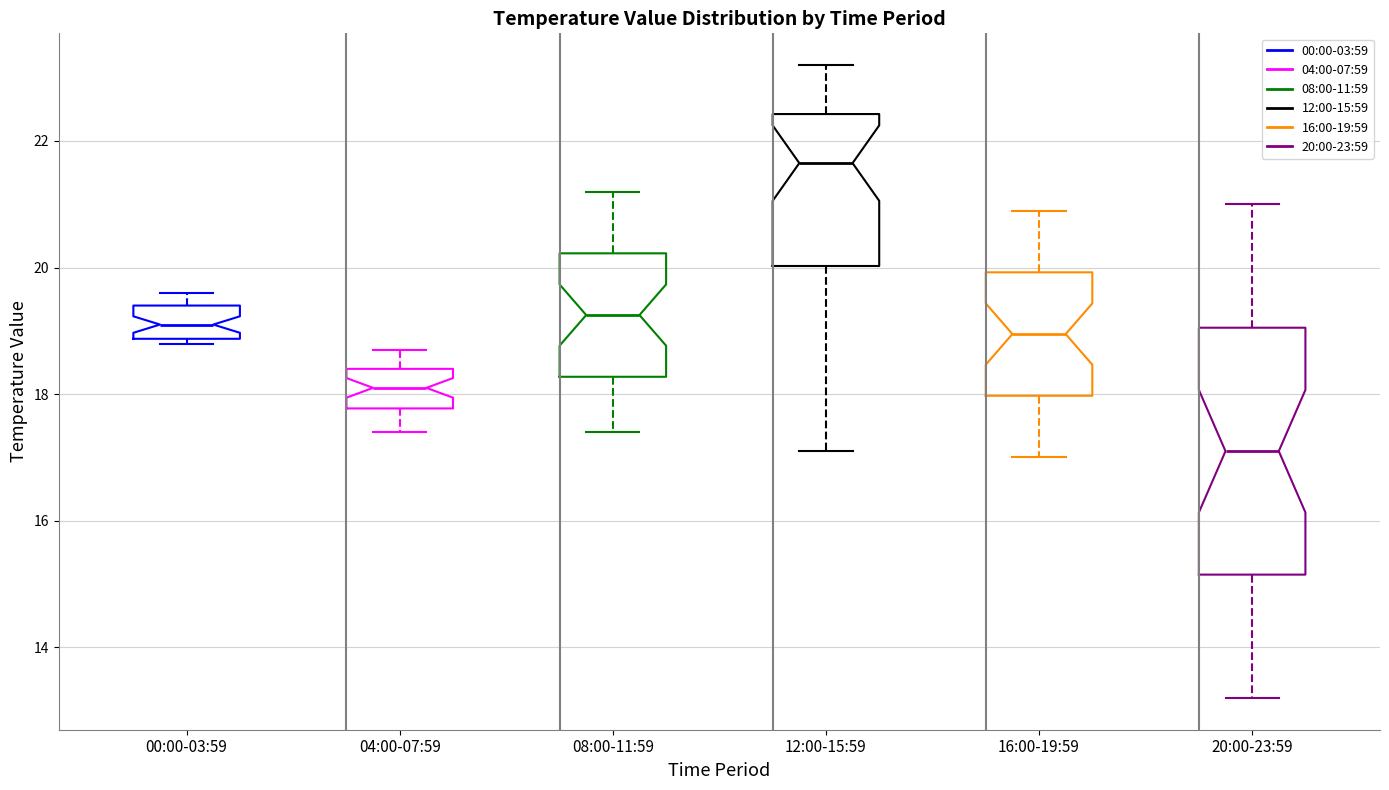

Reading left to right, read every box against the y-axis: the position of its median line, the range the box covers, and the ends of its whiskers. The values are not printed on the chart, so give them approximately, as read against the axis.

00:00-03:59: median 19.2, box 18.8 to 19.4, whiskers 18.8 (just below the box's lower edge) to 19.6
04:00-07:59: median 18.2, box 17.8 to 18.4, whiskers 17.4 to 18.8
08:00-11:59: median 19.2, box 18.2 to 20.2, whiskers 17.4 to 21.2
12:00-15:59: median 21.6, box 20.0 to 22.4, whiskers 17.2 to 23.2
16:00-19:59: median 19.0, box 18.0 to 20.0, whiskers 17.0 to 21.0
20:00-23:59: median 17.2, box 15.2 to 19.0, whiskers 13.2 to 21.0